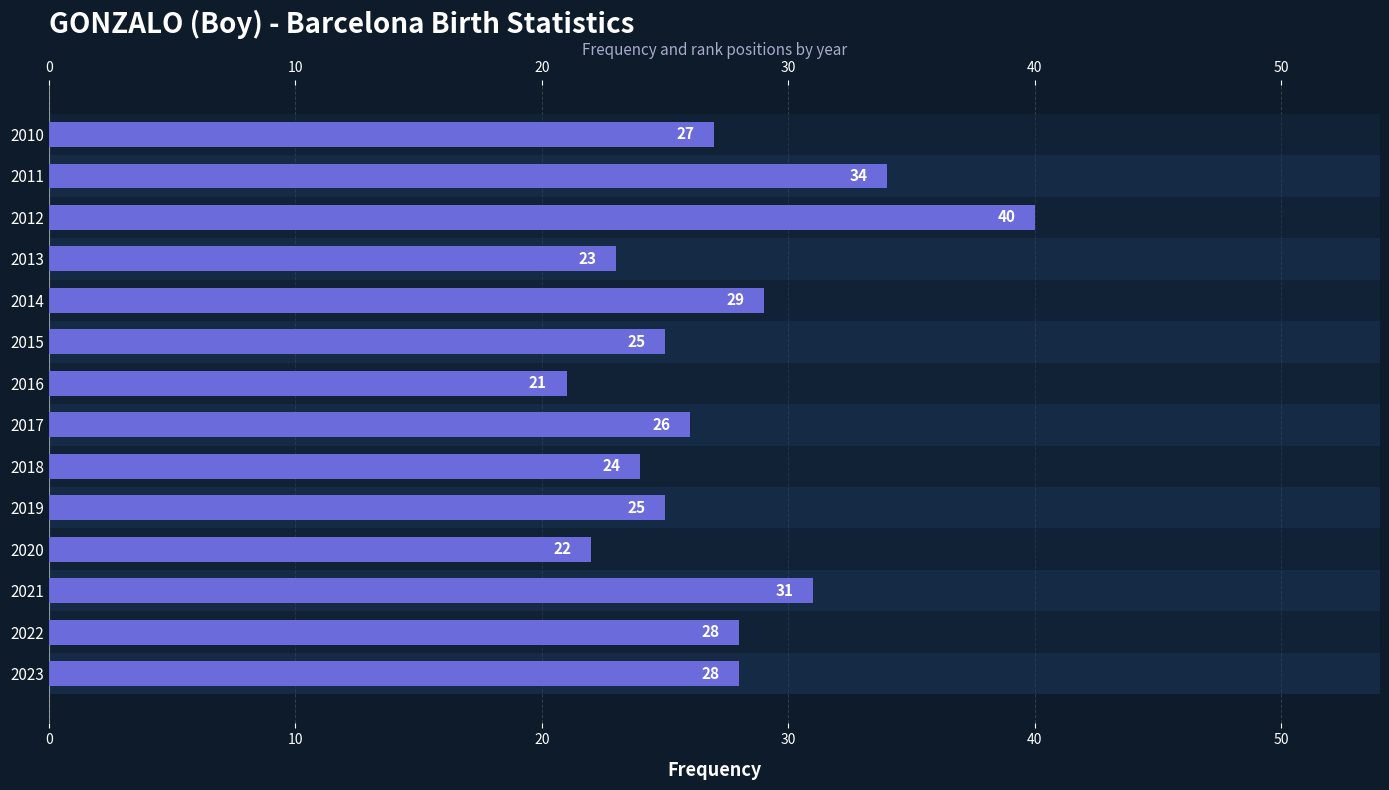

Count the number of data series in this chart.

1